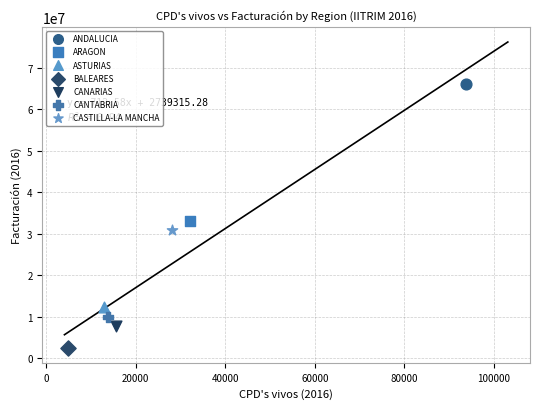

Which series reaches the maximum Y coordinate?

ANDALUCIA